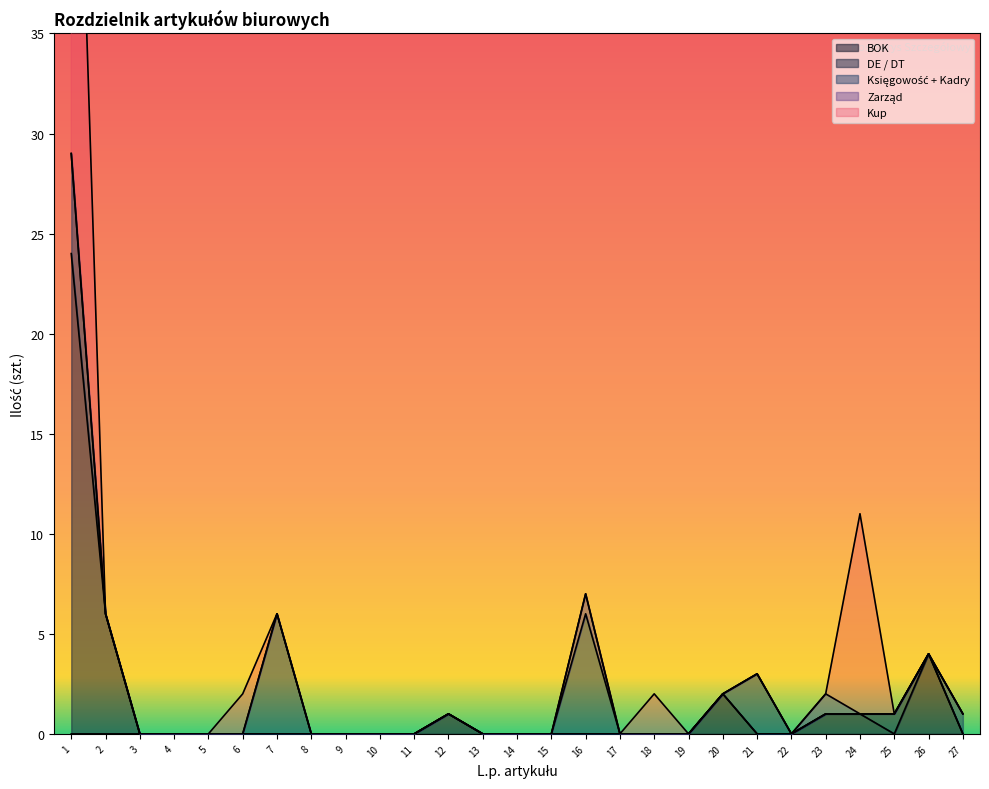

At which category is the sum across all series the highest?

1